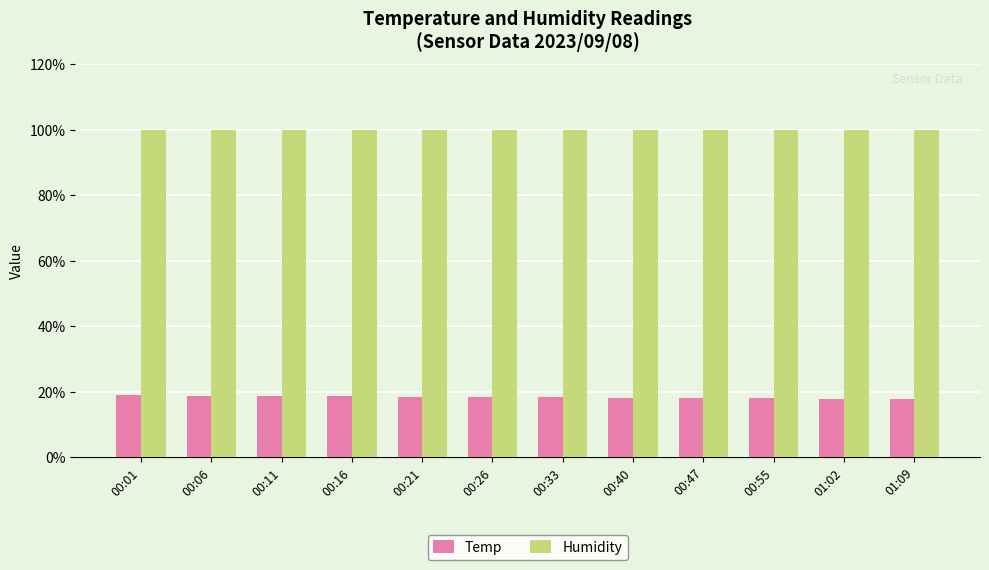

What is the maximum value shown in the chart?

99.9